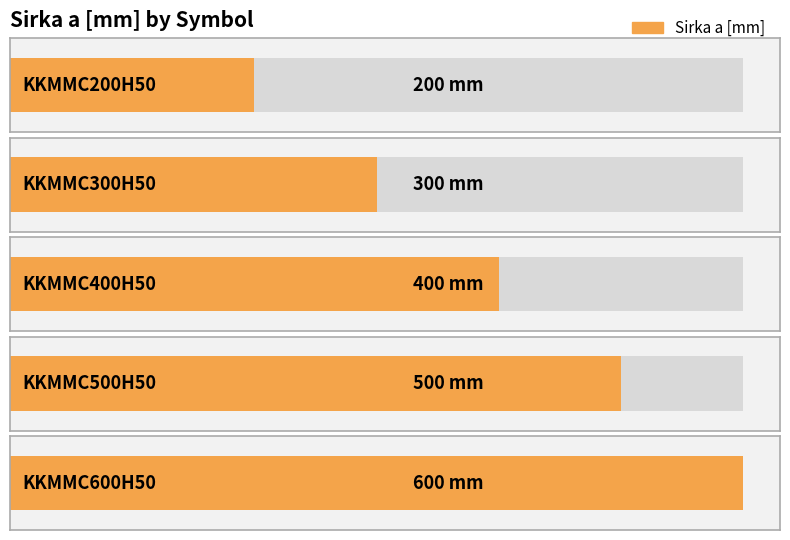

What is the value of the 4th bar from the left?

500